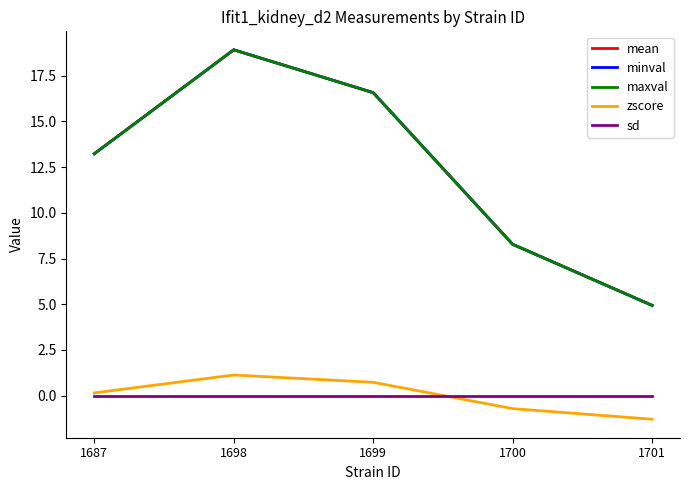

Between 1687 and 1700, which is larger?

1687